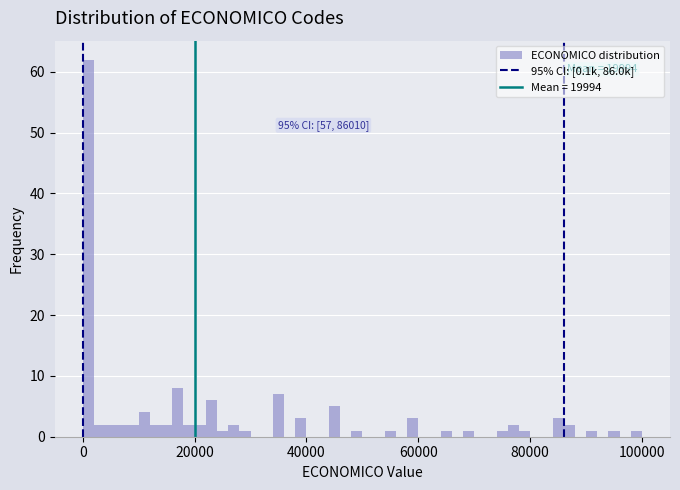

Read against the x-axis, roughly where is the centre of the tallest bar?

2000